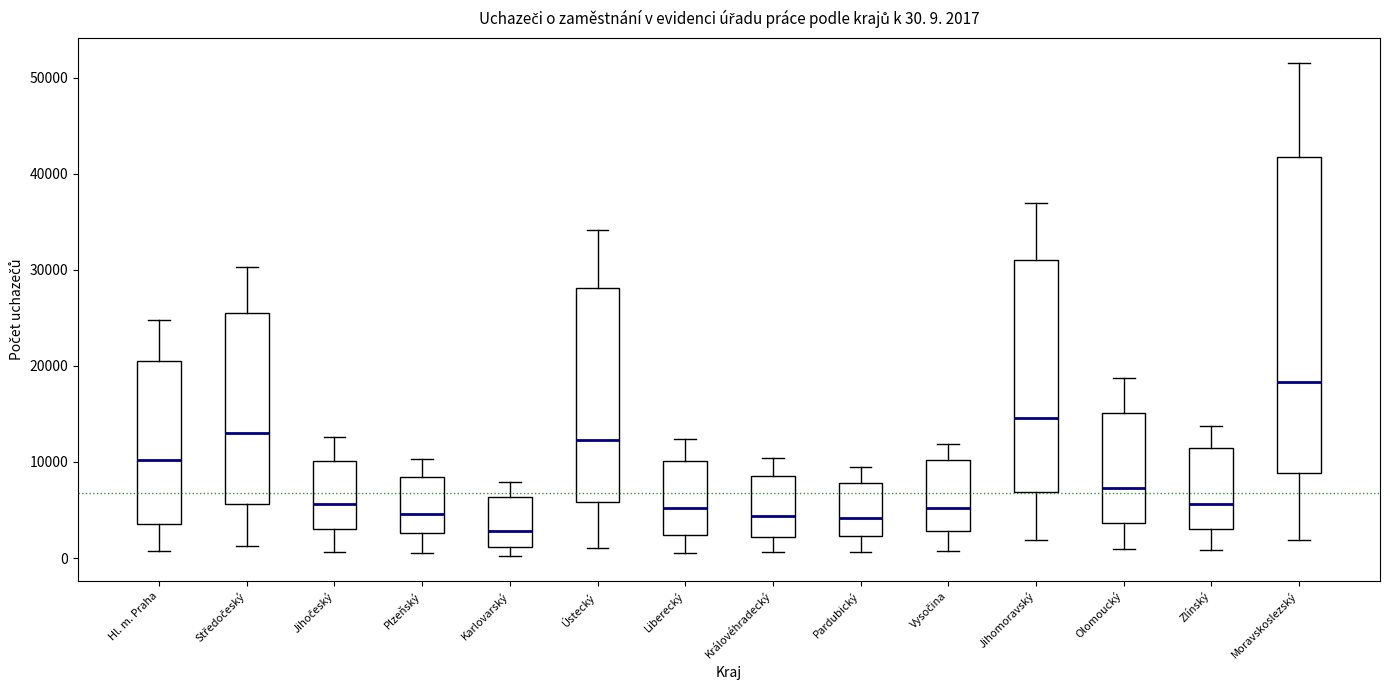

Comparing the boxes themselves (not the whiskers), which one is the tallest?

Moravskoslezský